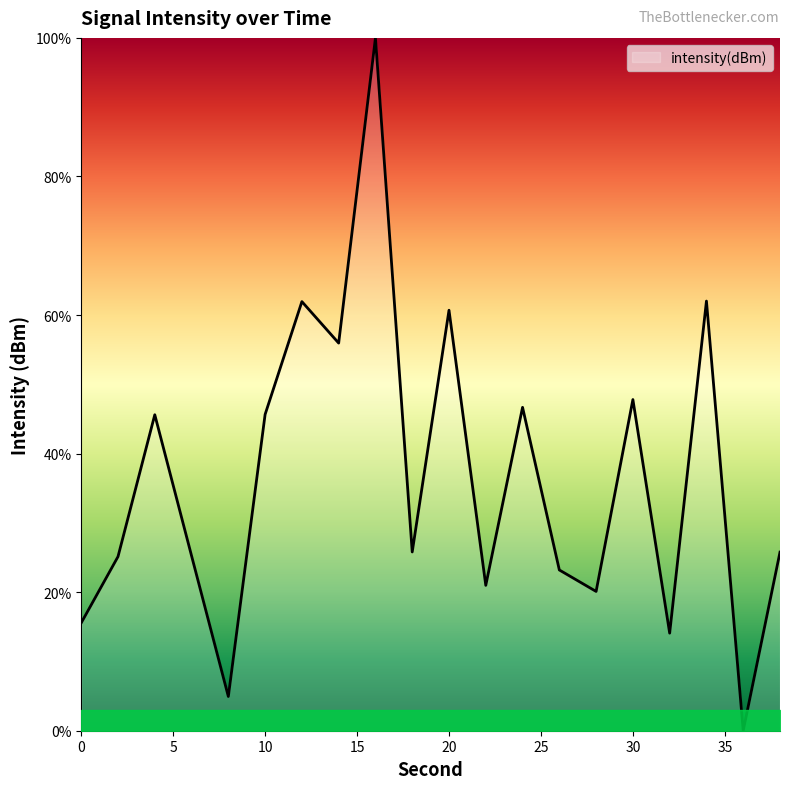

What is the difference between the maximum and minimum values?

100.0